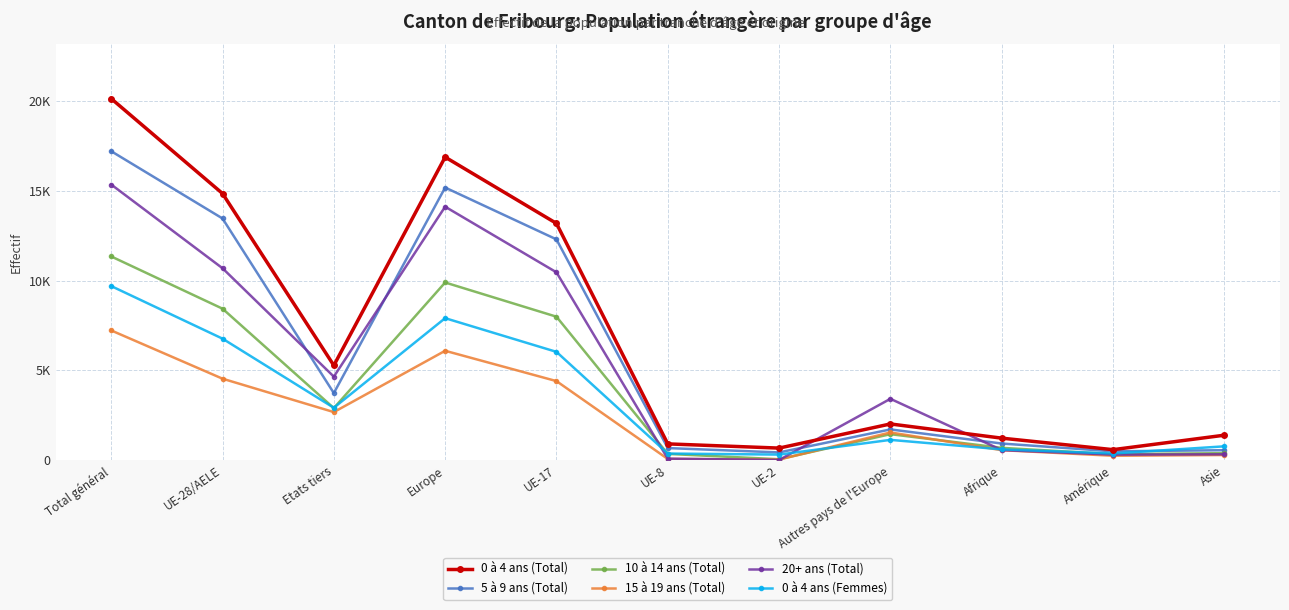

Is this an area chart (filled region under the line)?

No